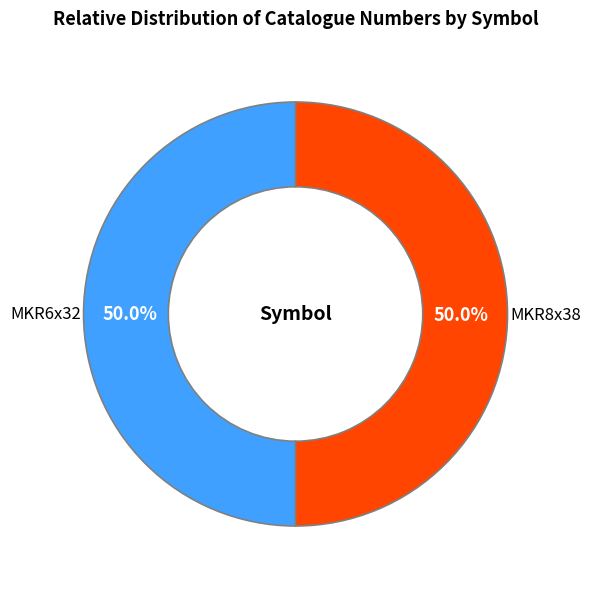

Count the number of slices in the pie.

2